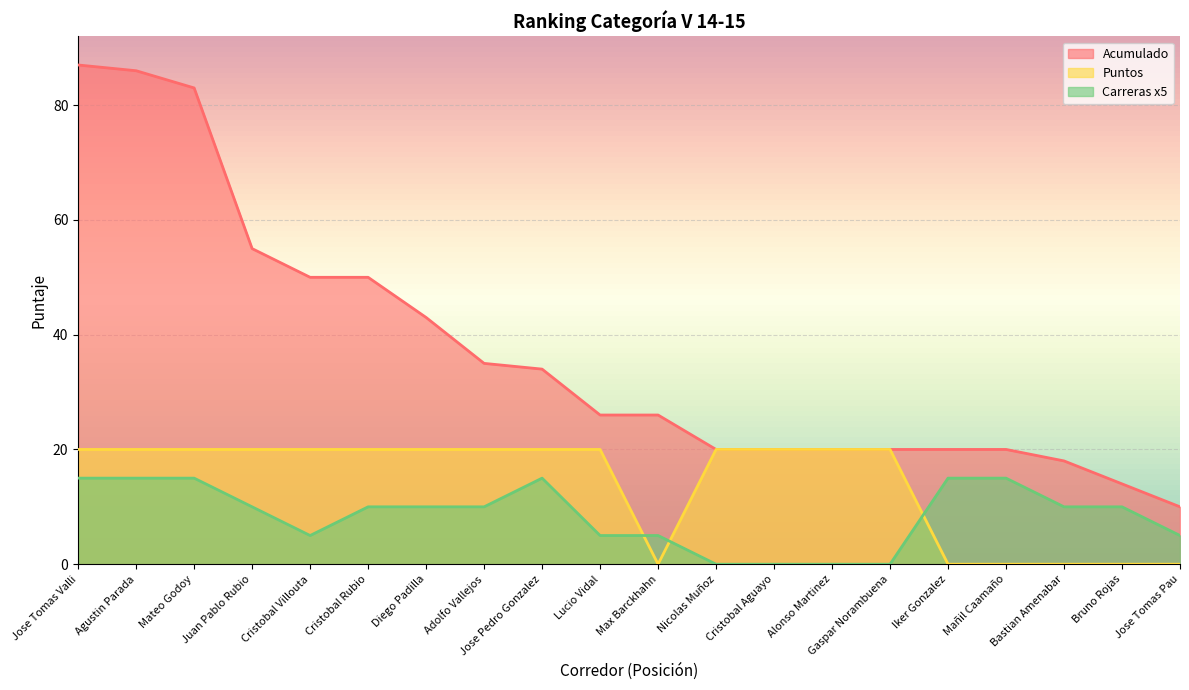

Where does the Acumulado series first go above 26?

Jose Tomas Valli